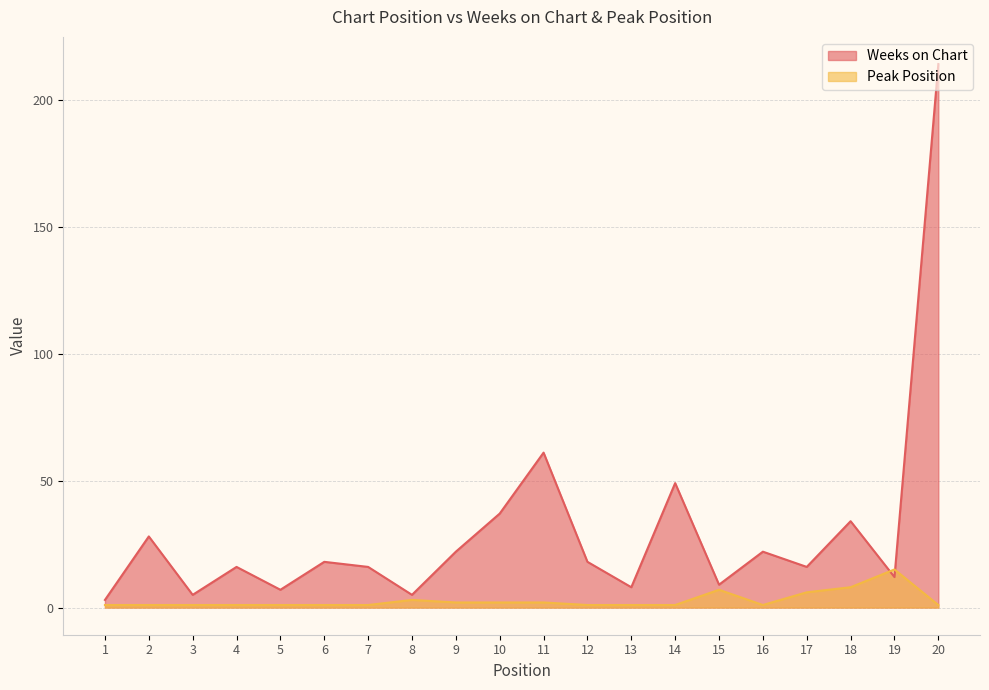

What is the sum of all Weeks on Chart values?

600